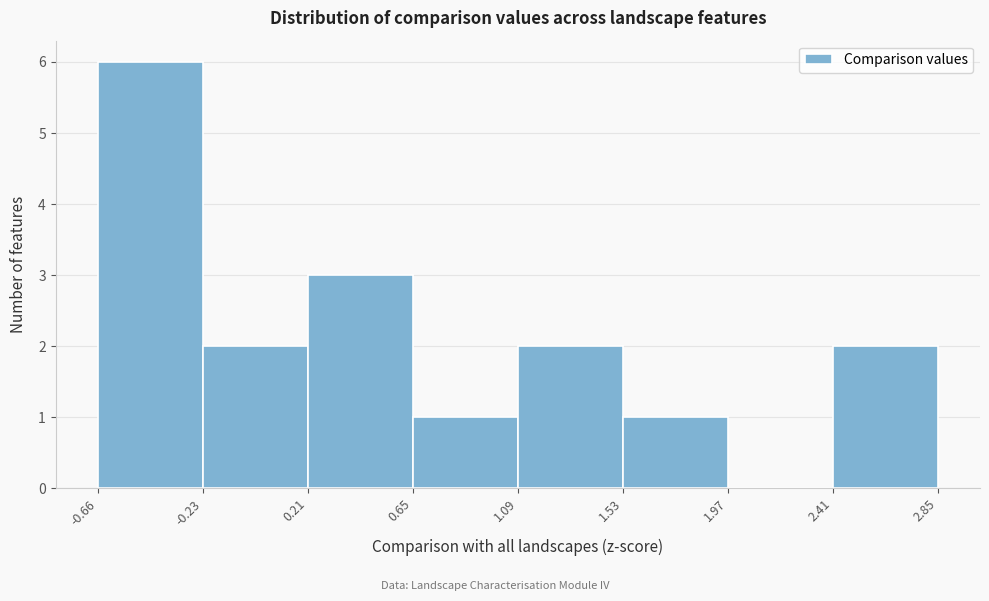

Reading left to right, transcribe this chart: for each bar, give the range it covers on the x-axis and its height. The values are not printed on the chart, so give them approximately, as read against the axis.

-0.66 to -0.23: 6
-0.23 to 0.21: 2
0.21 to 0.65: 3
0.65 to 1.09: 1
1.09 to 1.53: 2
1.53 to 1.97: 1
1.97 to 2.41: 0
2.41 to 2.85: 2